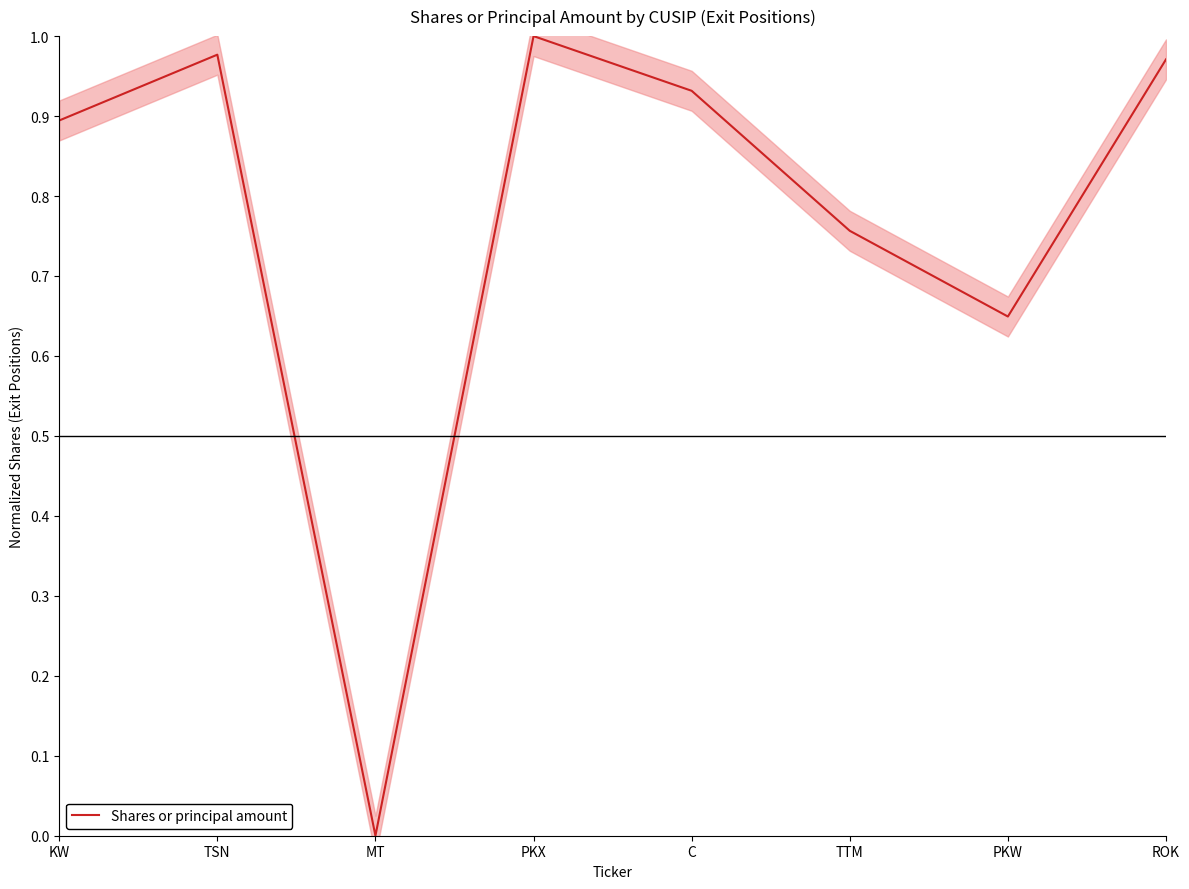

Which has a higher value, TSN or PKW?

TSN